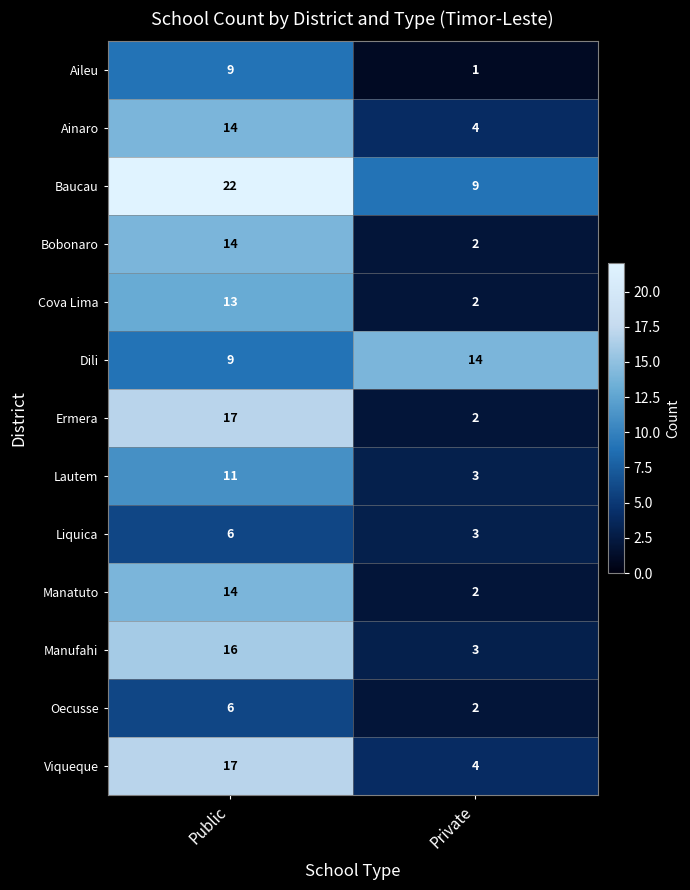

What is the difference between the highest and lowest values at Private?

13